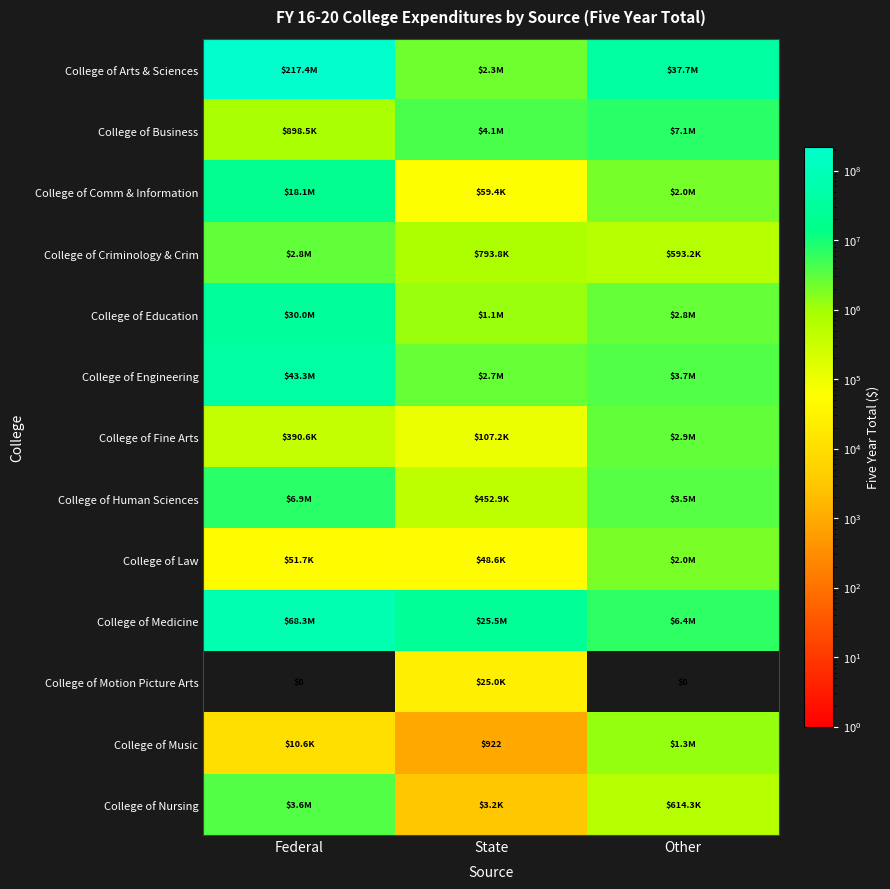

What is the difference between the highest and lowest values at Other?

37665956.9